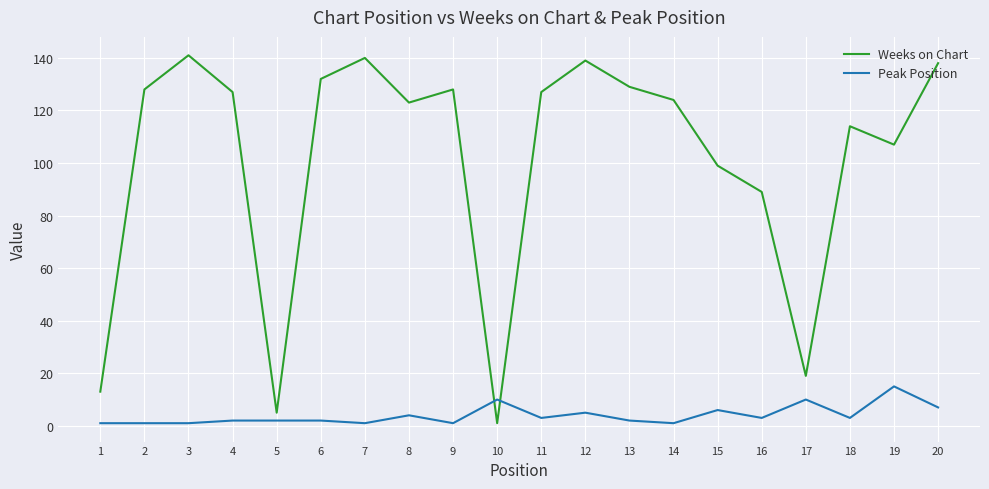

What is the average value of the Weeks on Chart series?

101